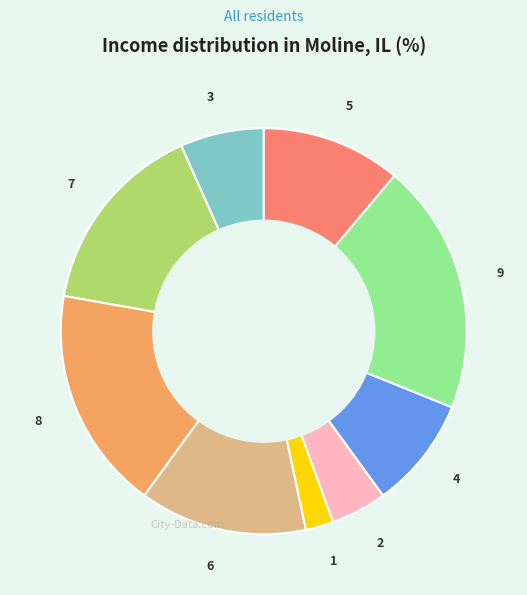

How many segments does this pie chart have?

9